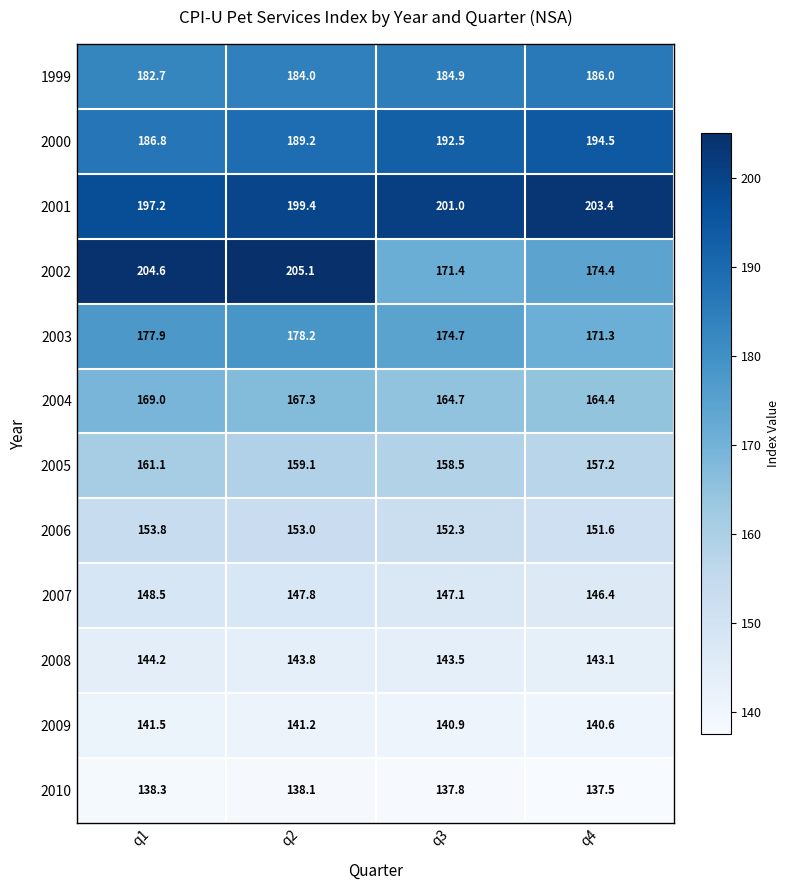

Which series has the widest spread of values?

2002